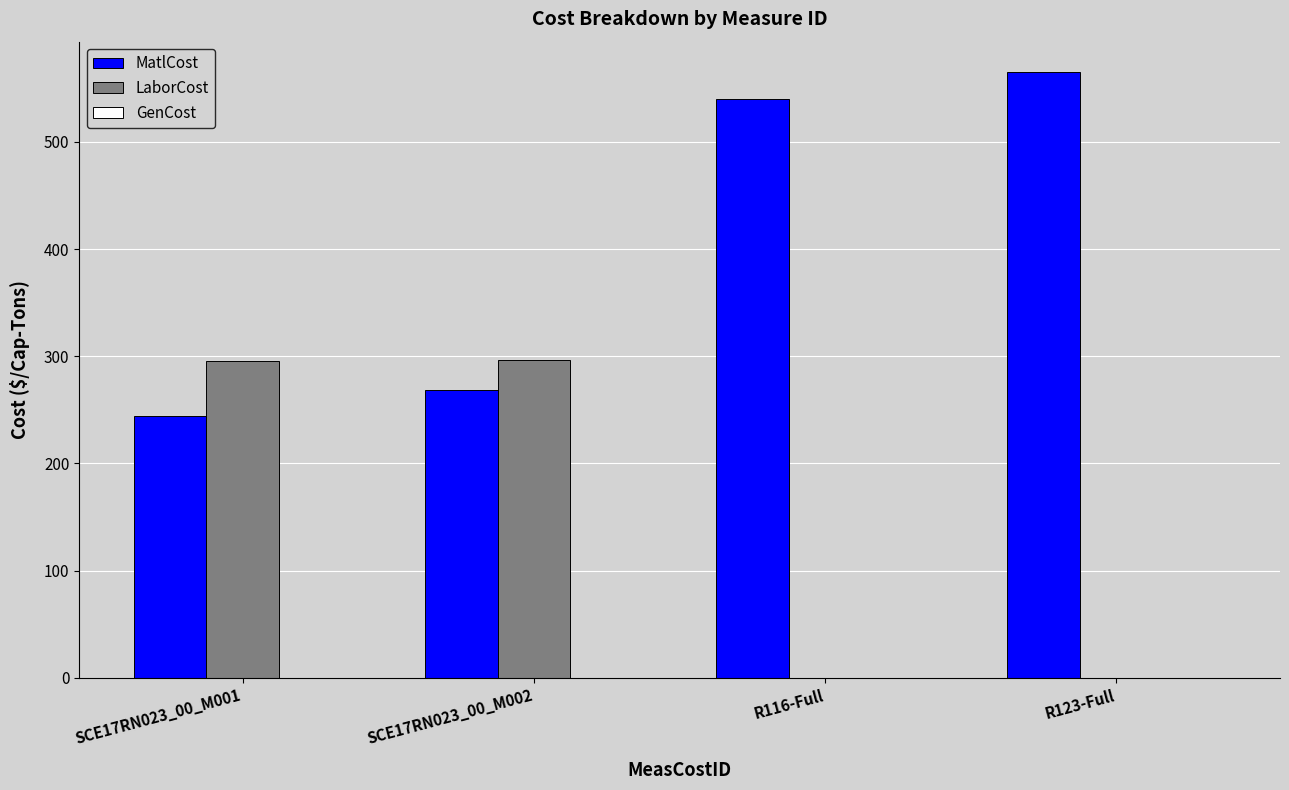

Which series has the largest range (max minus min)?

MatlCost